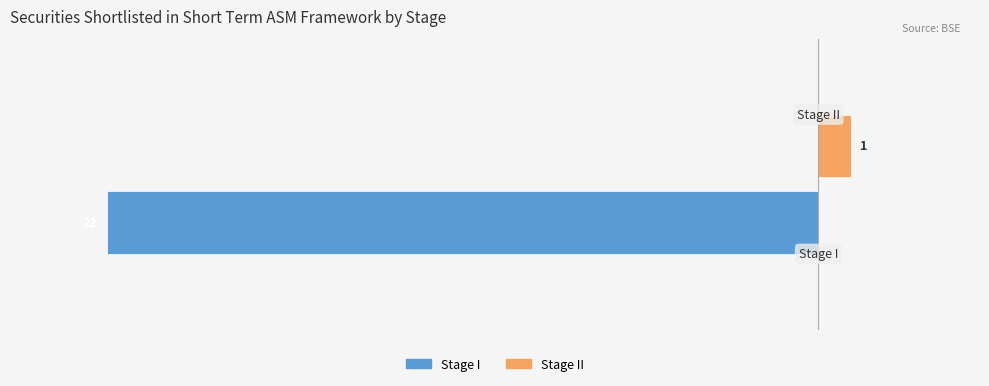

Which series has the largest total across all categories?

Stage II